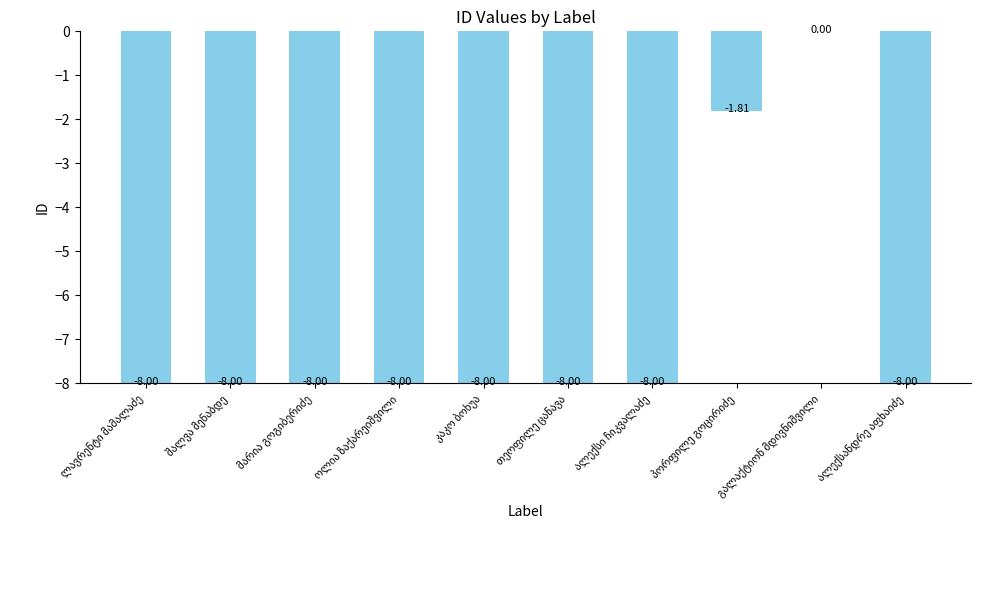

Are the bars grouped side by side (vs. stacked)?

No